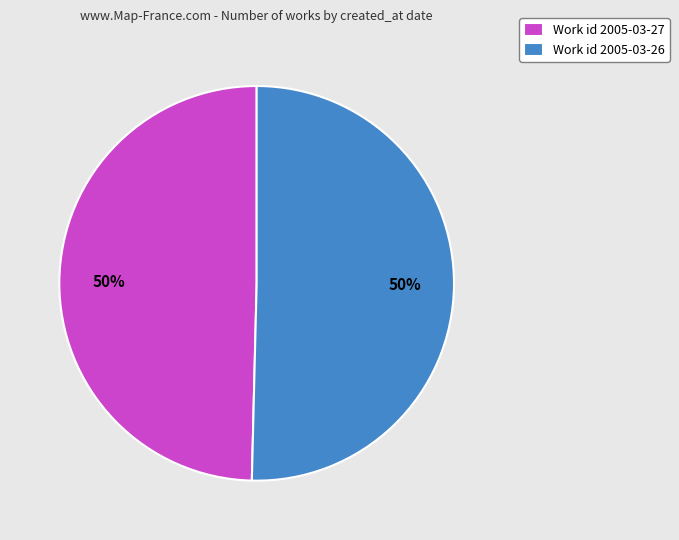

Is the sum of Work id 2005-03-27 and Work id 2005-03-26 greater than half?

Yes